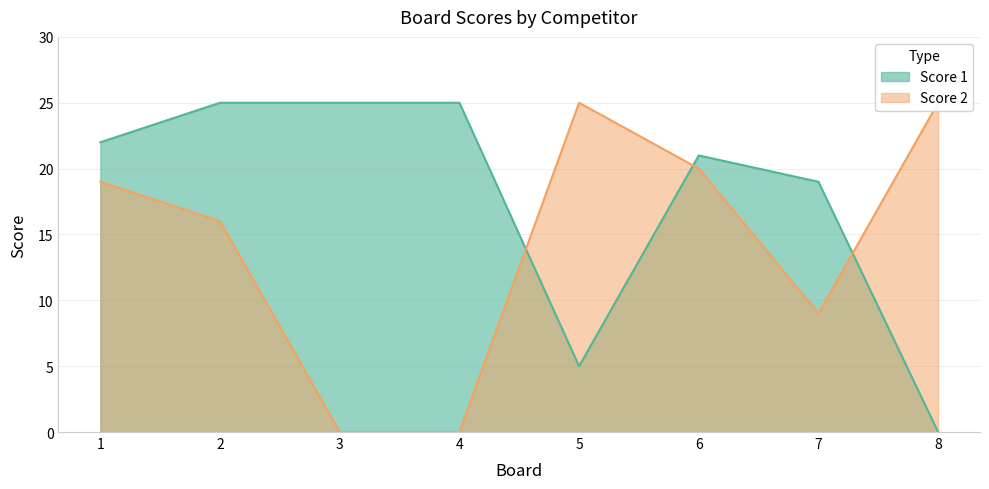

What is the difference between the maximum and minimum values in the Score 2 series?

25